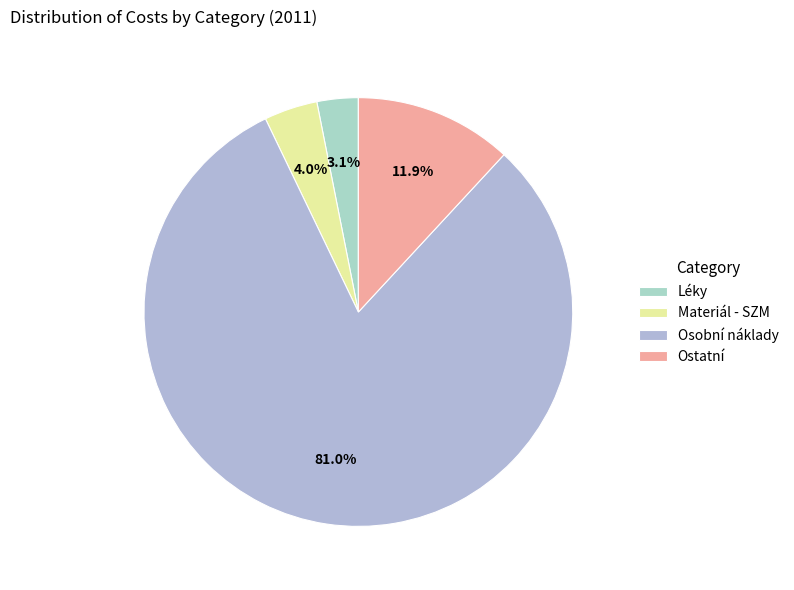

Which slice is the largest?

Osobní náklady